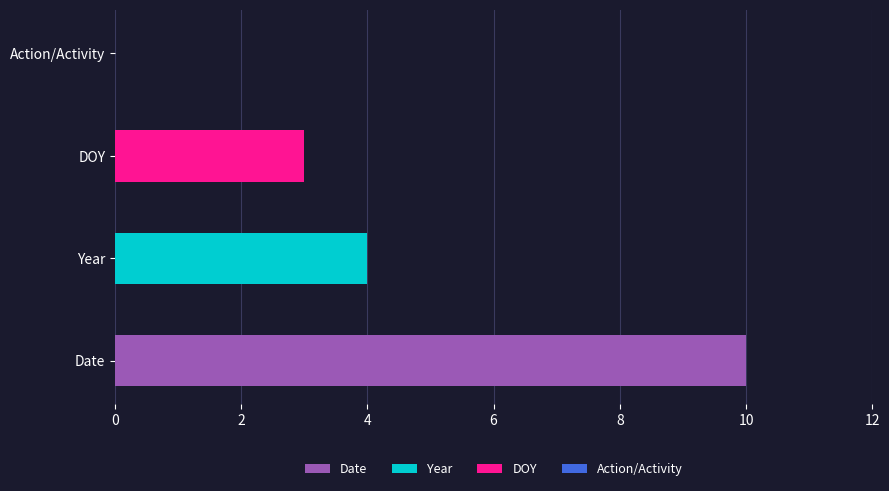

What value does the data have at DOY?

3